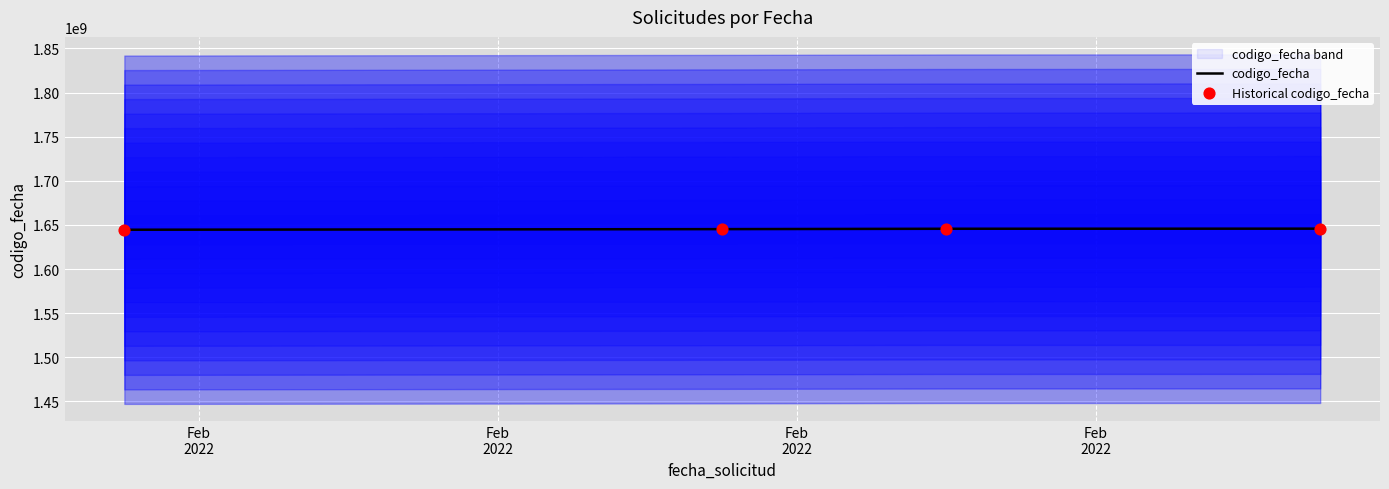

Is the value of Historical codigo_fecha at Feb
2022 greater than the value of codigo_fecha at Feb
2022?

No